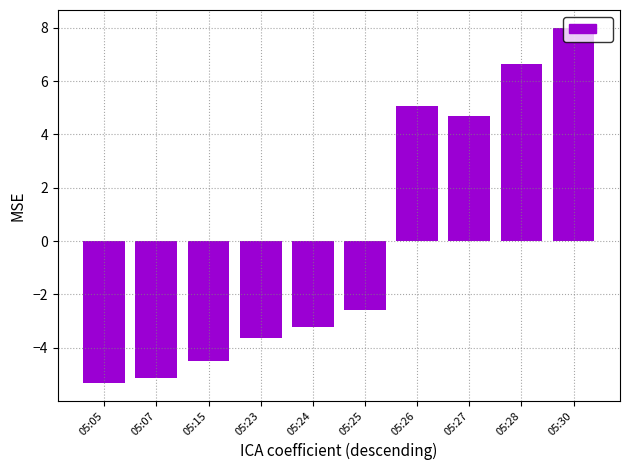

Rank the categories by value from lowest to highest.

05:05, 05:07, 05:15, 05:23, 05:24, 05:25, 05:27, 05:26, 05:28, 05:30